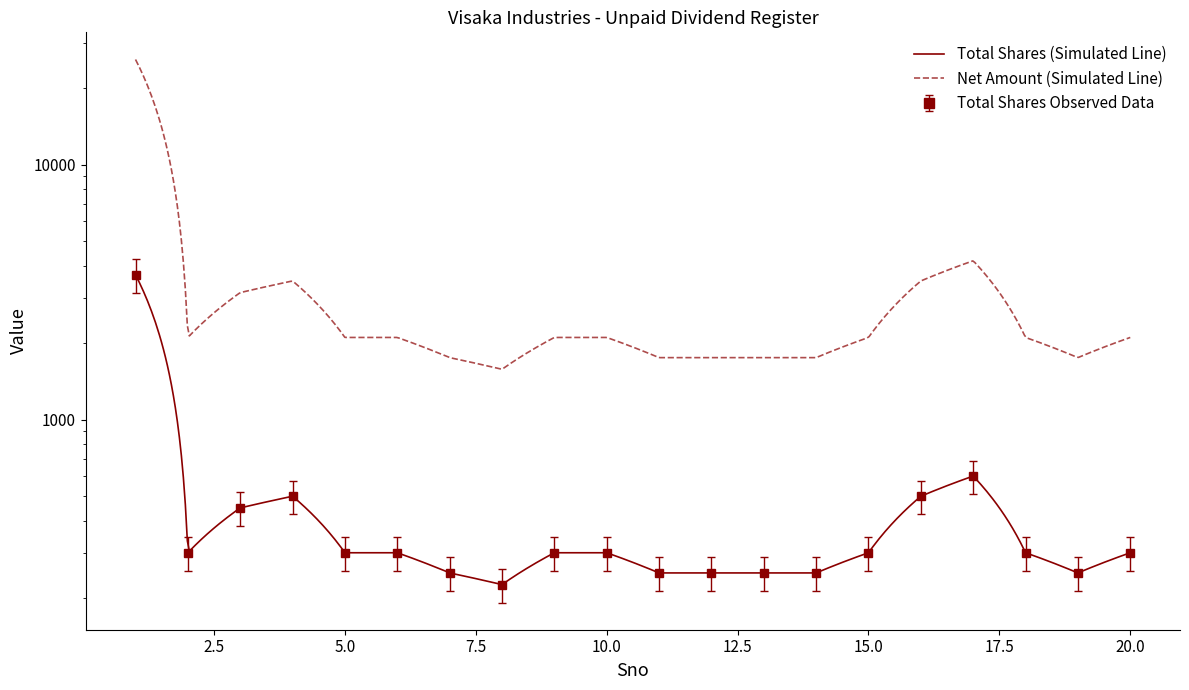

How many data points does each series have?

20